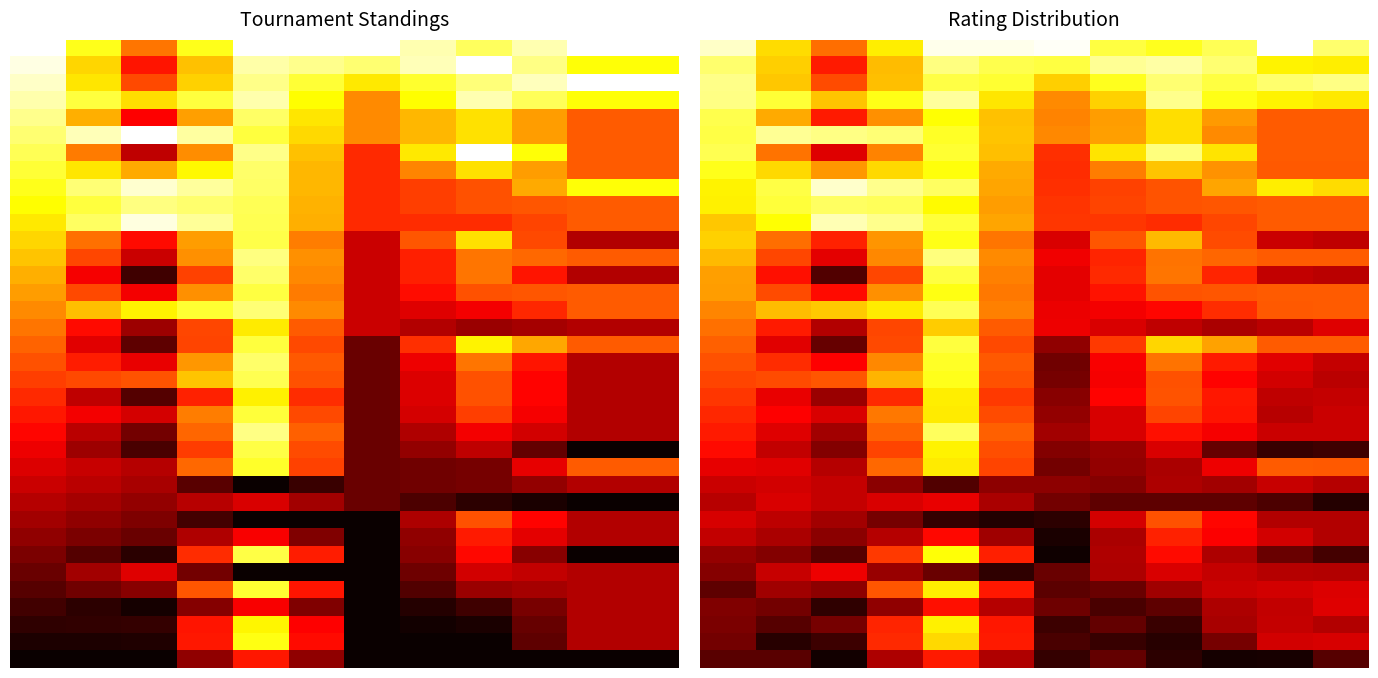

What is the total value across all series at 35?

14.1